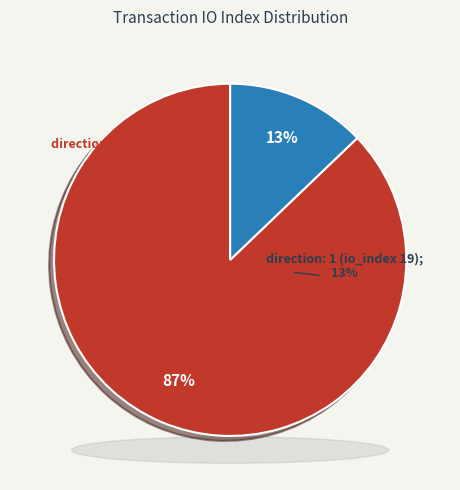

The direction: -1 (io_index 129) slice represents 95% of the pie. True or false?

False